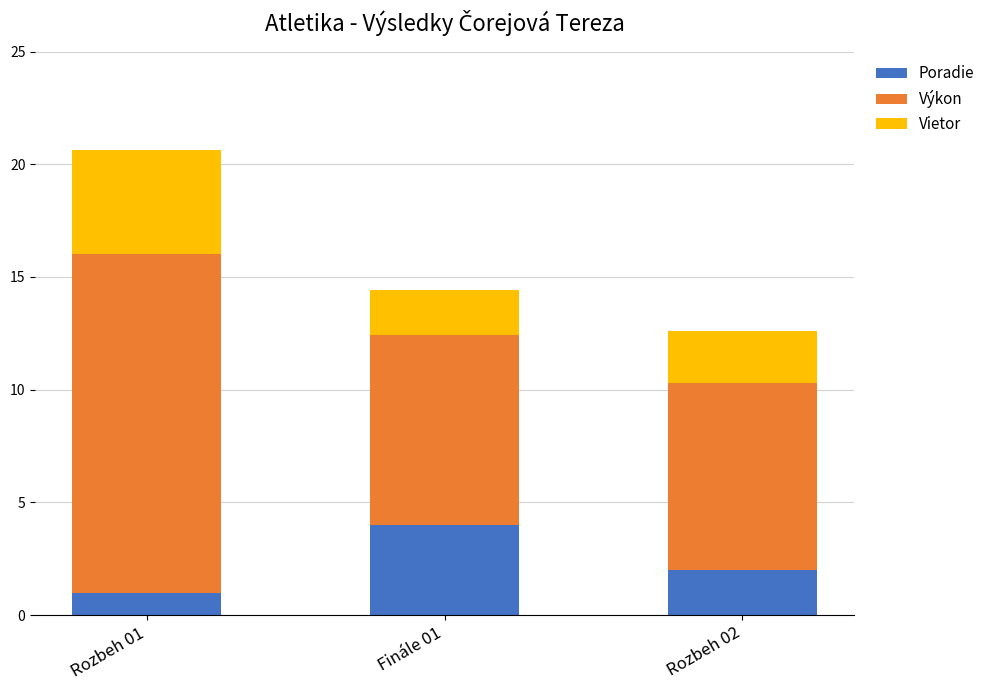

At which label does Poradie reach its minimum?

Rozbeh 01